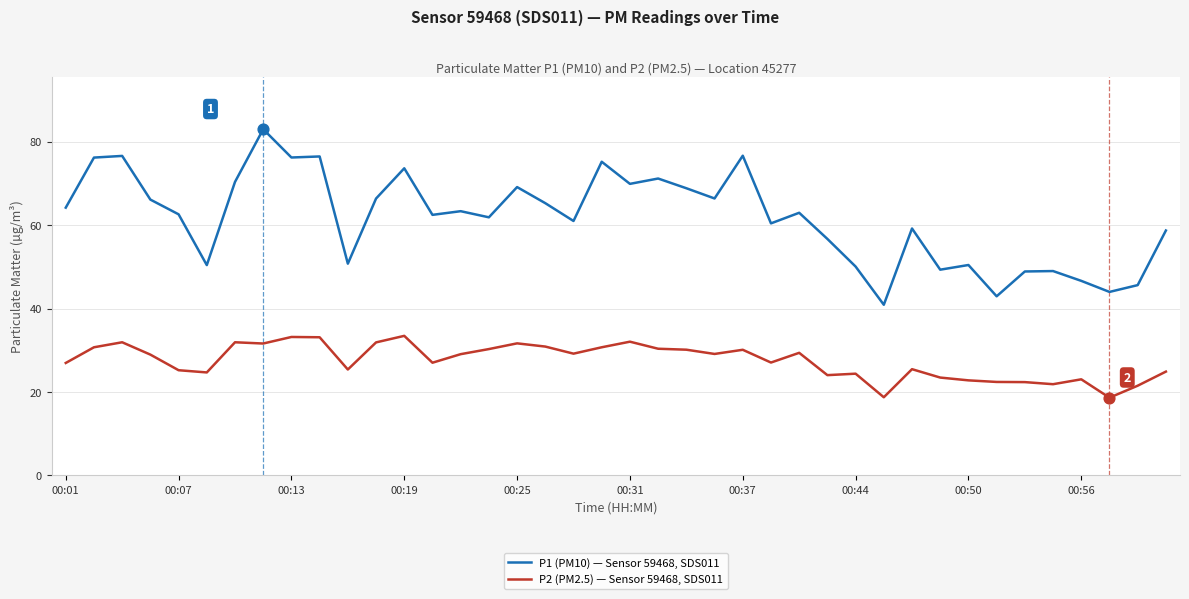

What are all the series names shown in the legend?

P1 (PM10) — Sensor 59468, SDS011, P2 (PM2.5) — Sensor 59468, SDS011